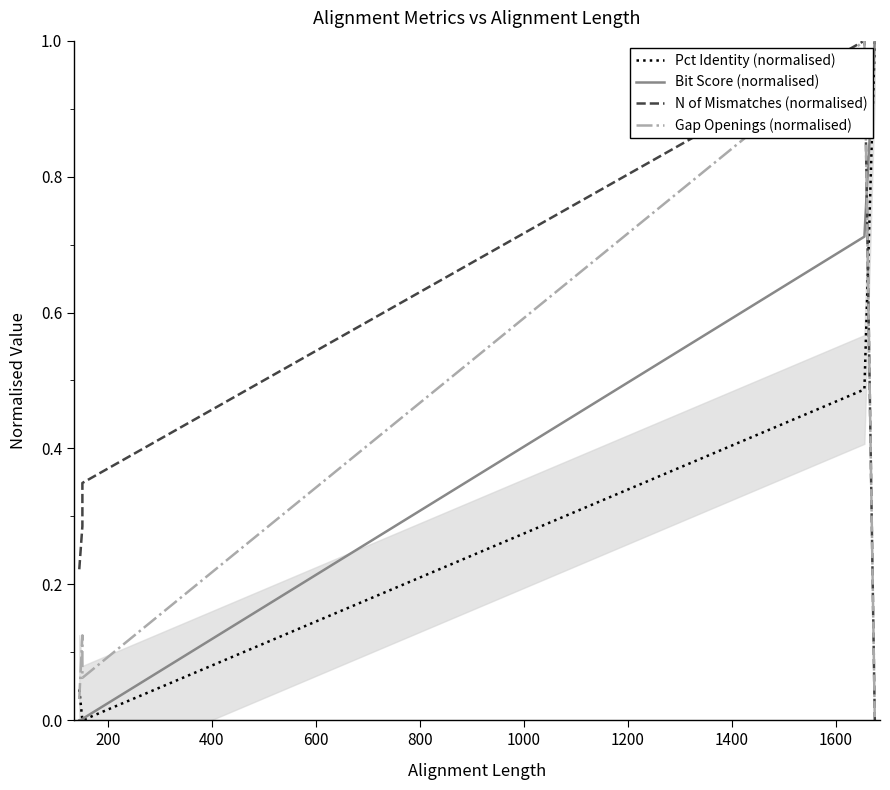

True or false: Pct Identity (normalised) and N of Mismatches (normalised) cross at least once.

True